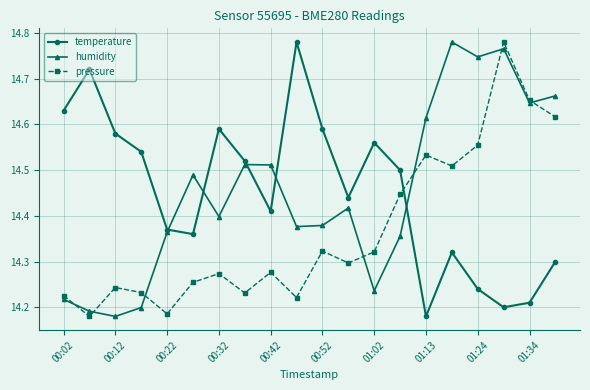

What is the difference between the maximum and minimum values in the temperature series?

0.6